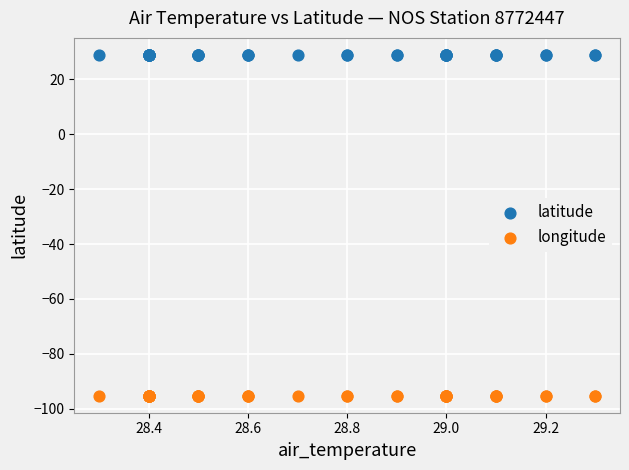

Which series reaches the maximum Y coordinate?

latitude